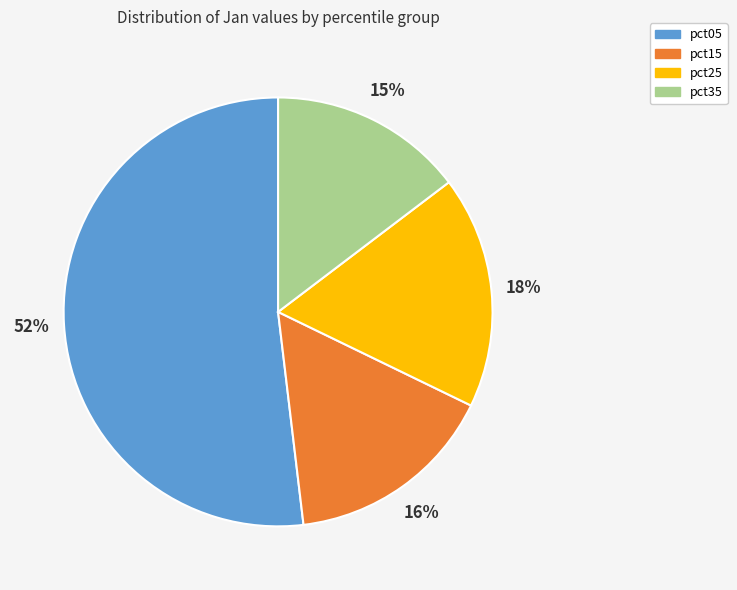

What percentage is the pct15 slice, to the nearest percent?

16%